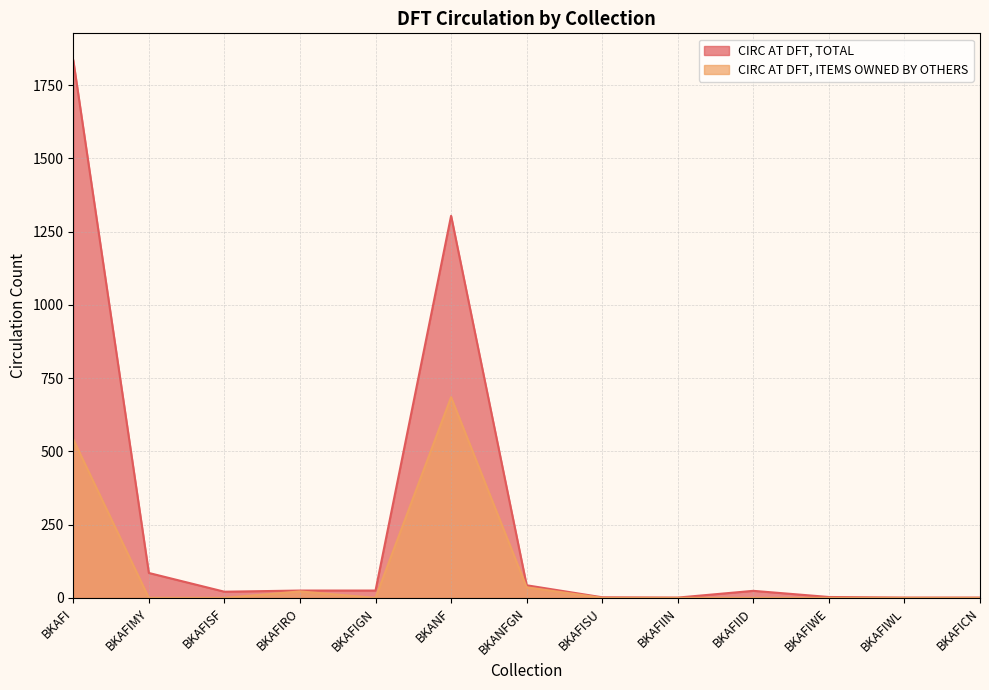

What is the average value of the CIRC AT DFT, TOTAL series?

259